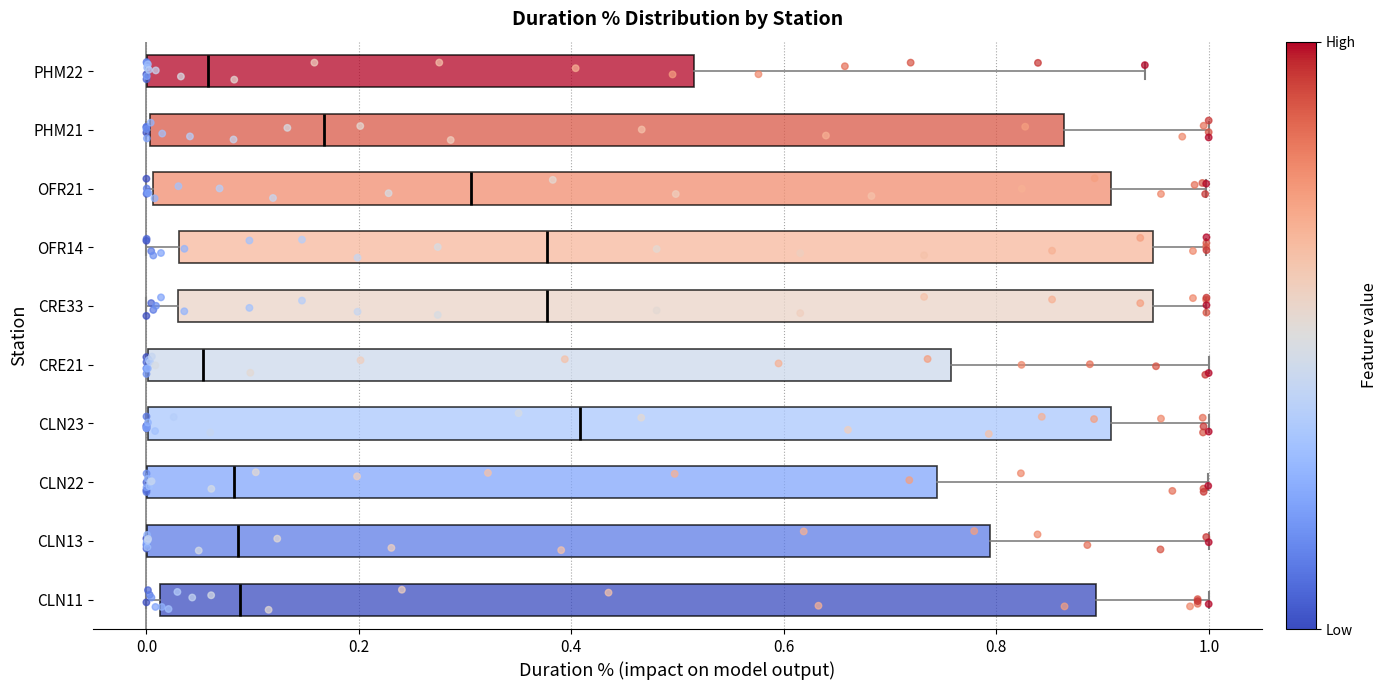

Reading bottom to top, transcribe this box plot: for each box, give where its median line is, the range the box spans, and where its two whiskers end, as read against the x-axis. The values are not printed on the chart, so give them approximately, as read against the axis.

CLN11: median 0.08, box 0.02 to 0.90, whiskers 0.00 to 1.00
CLN13: median 0.08, box 0.00 to 0.80, whiskers 0.00 to 1.00
CLN22: median 0.08, box 0.00 to 0.74, whiskers 0.00 to 1.00
CLN23: median 0.40, box 0.00 to 0.90, whiskers 0.00 to 1.00
CRE21: median 0.06, box 0.00 to 0.76, whiskers 0.00 to 1.00
CRE33: median 0.38, box 0.04 to 0.94, whiskers 0.00 to 1.00
OFR14: median 0.38, box 0.04 to 0.94, whiskers 0.00 to 1.00
OFR21: median 0.30, box 0.00 to 0.90, whiskers 0.00 (just left of the box's left edge) to 1.00
PHM21: median 0.16, box 0.00 to 0.86, whiskers 0.00 to 1.00
PHM22: median 0.06, box 0.00 to 0.52, whiskers 0.00 to 0.94